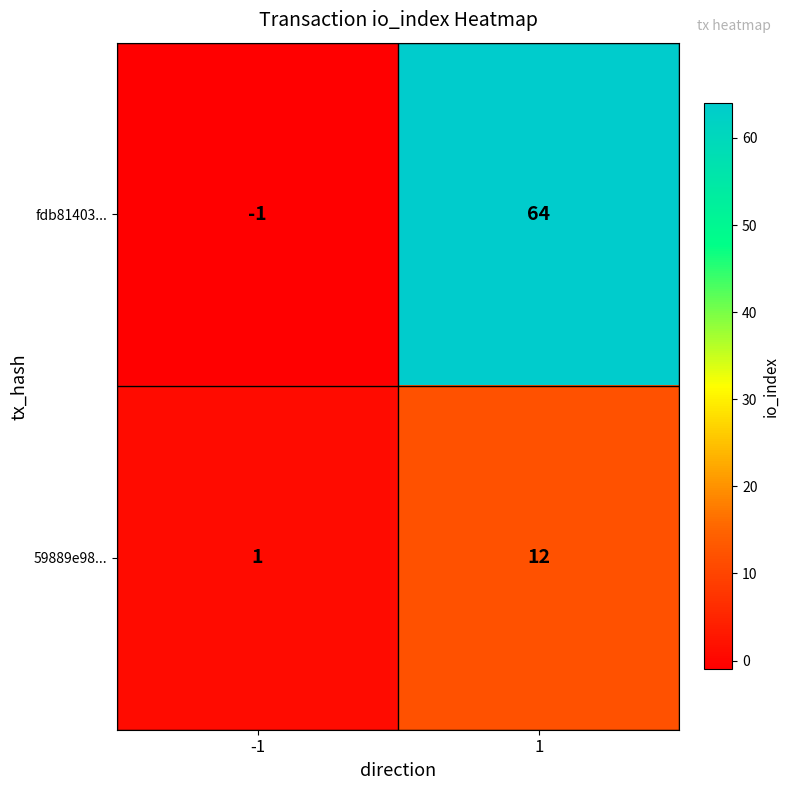

What is the sum of all 59889e98... values?

13